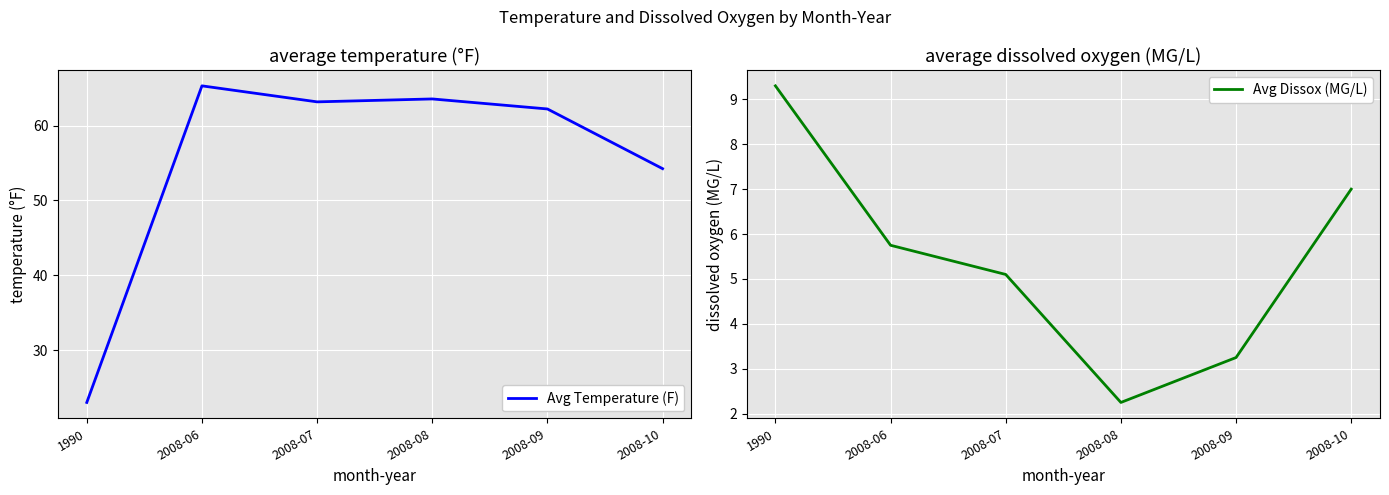

True or false: Avg Dissox (MG/L) and Avg Temperature (F) intersect in this chart.

False